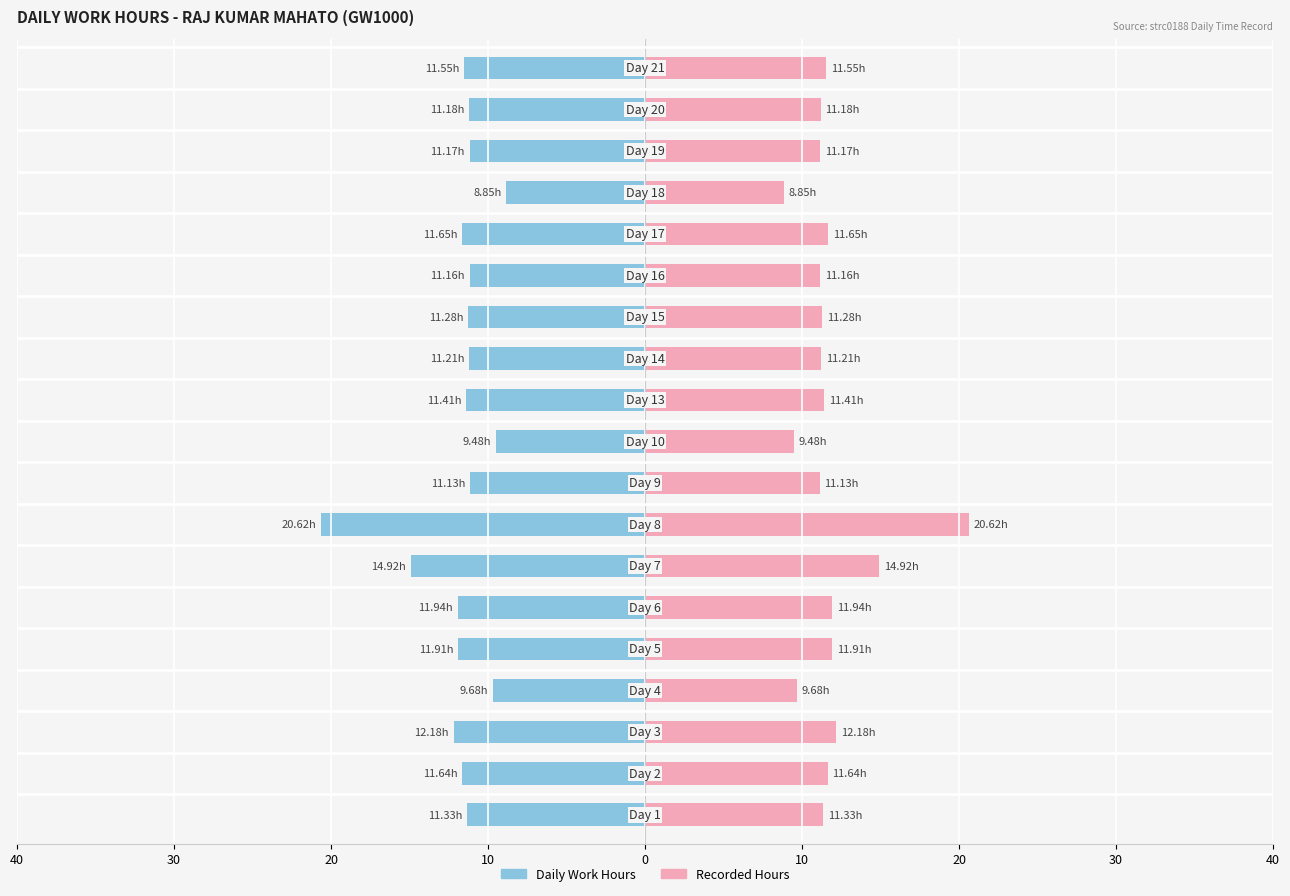

Where is the data nearest to the value 14?

Day 7